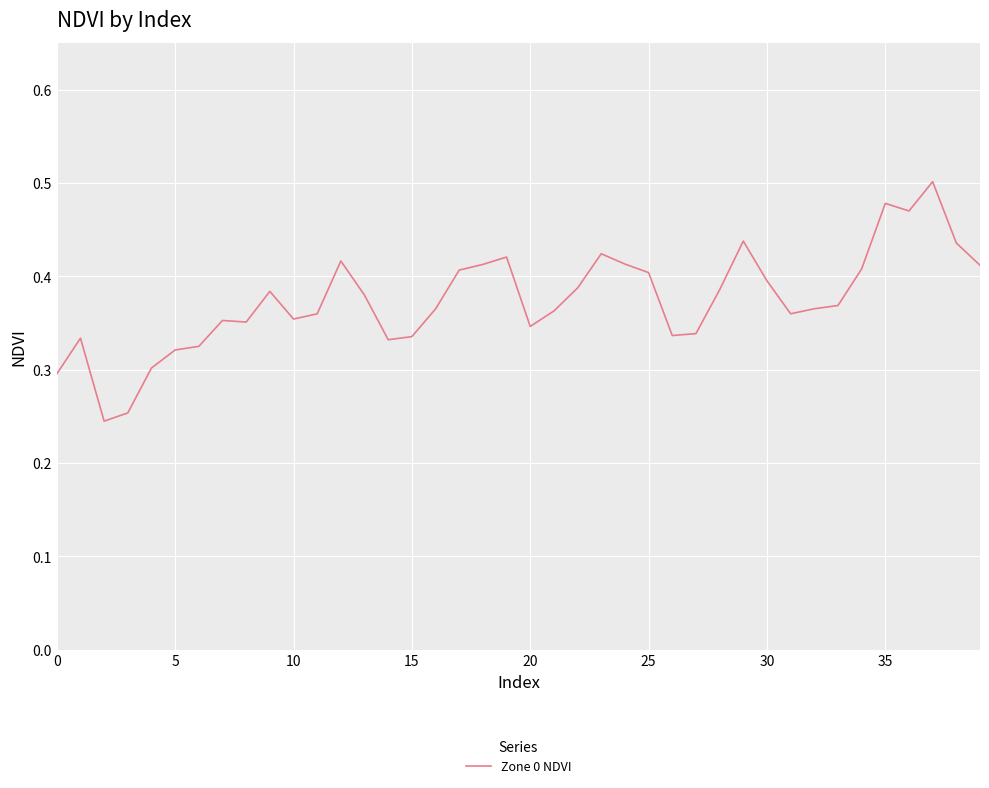

The chart shows a value of 0.3 at 0. True or false?

True